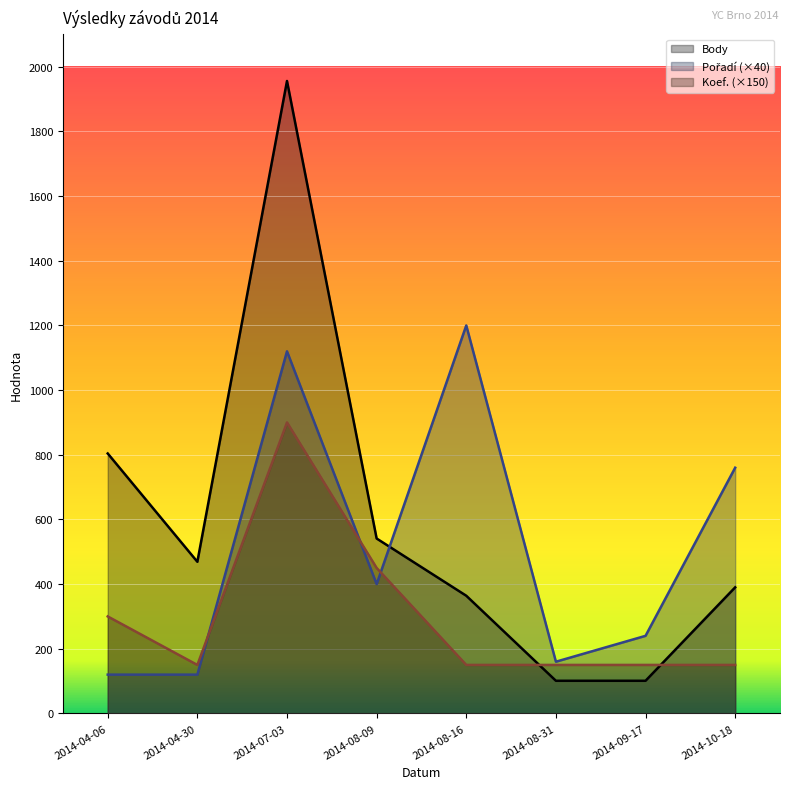

Which series has the largest total across all categories?

Body